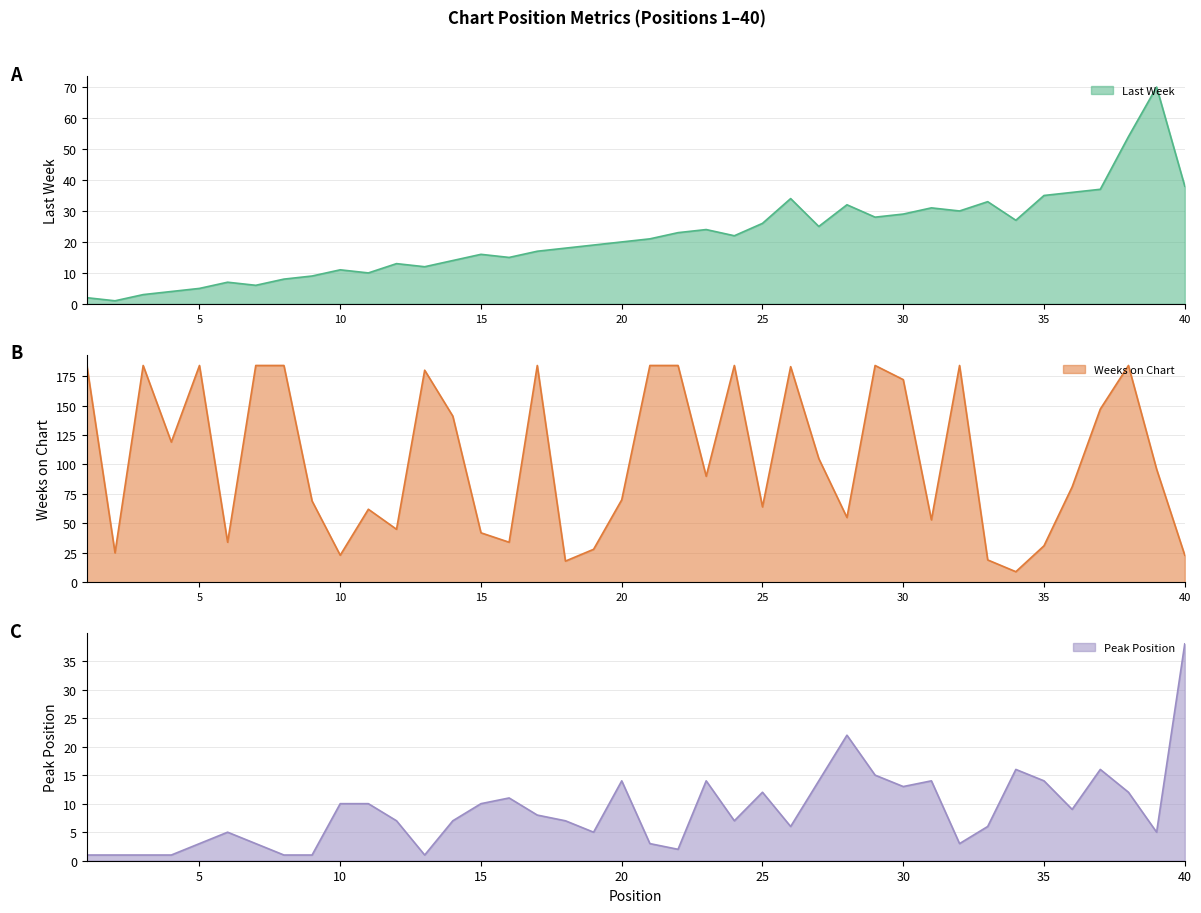

What are all the series names shown in the legend?

Last Week, Weeks on Chart, Peak Position